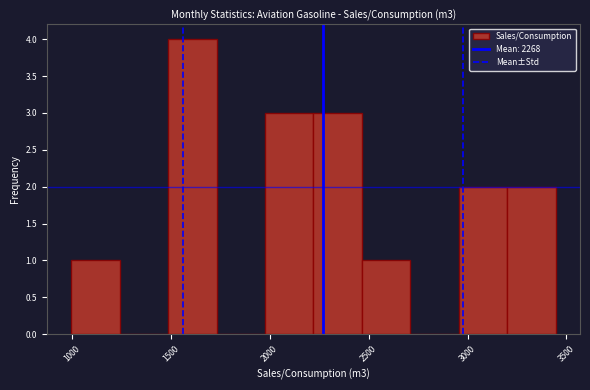

Reading left to right, list every bar in this chart as the range it spans on the x-axis followed by its height. Neither the bar edges nor the heights are printed on the chart, so give them approximately, as read against the axes.

1000 to 1250: 1
1250 to 1500: 0
1500 to 1750: 4
1750 to 2000: 0
2000 to 2200: 3
2200 to 2450: 3
2450 to 2700: 1
2700 to 2950: 0
2950 to 3200: 2
3200 to 3450: 2